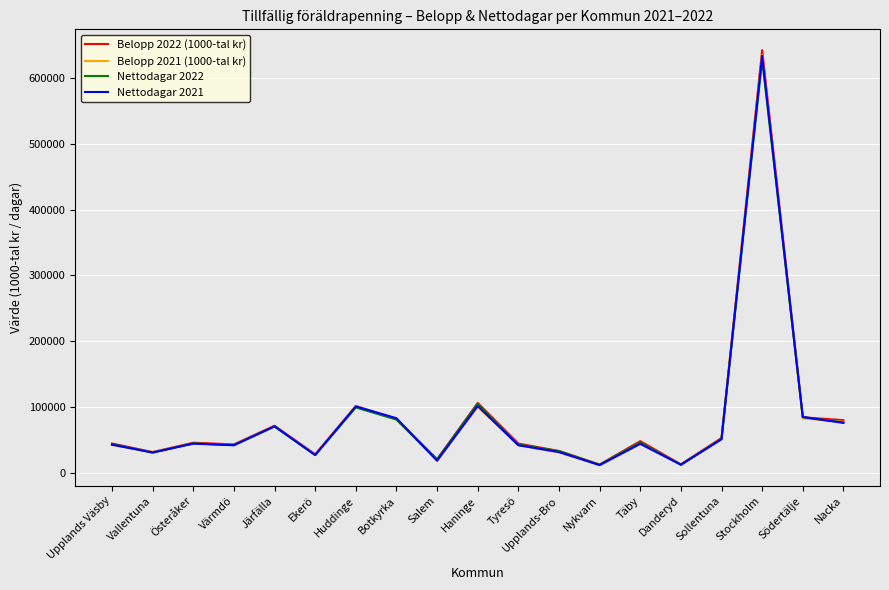

Is it true that Belopp 2022 (1000-tal kr) equals 117530.3 at Botkyrka?

False